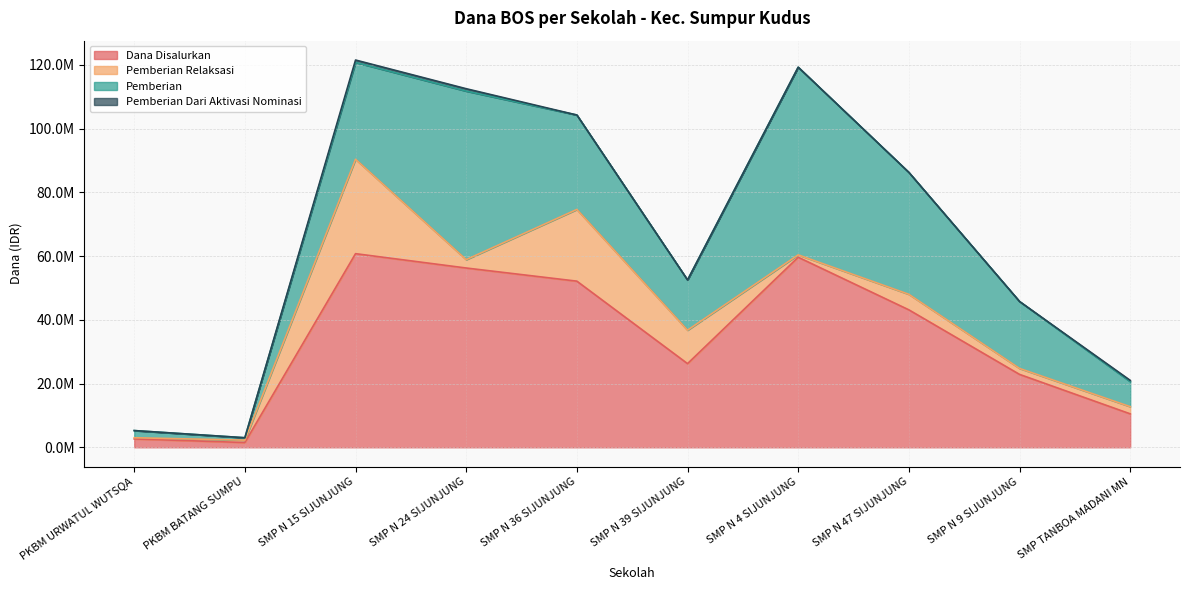

Rank the series at SMP N 36 SIJUNJUNG from lowest to highest value.

Pemberian Dari Aktivasi Nominasi, Pemberian Relaksasi, Pemberian, Dana Disalurkan